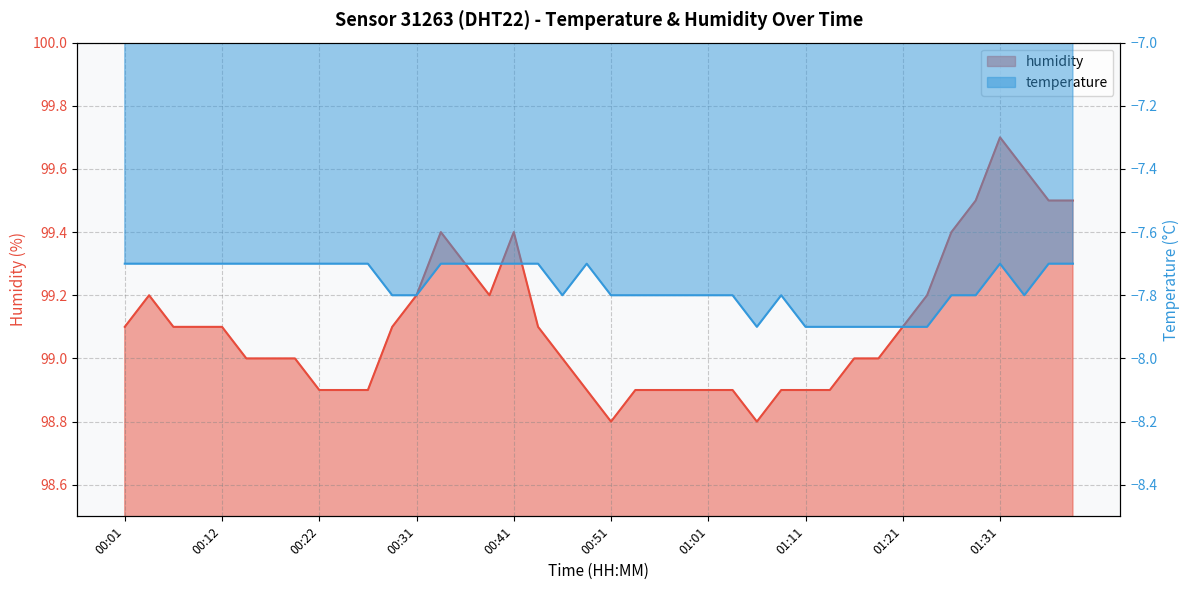

Count the number of categories in the chart.

40